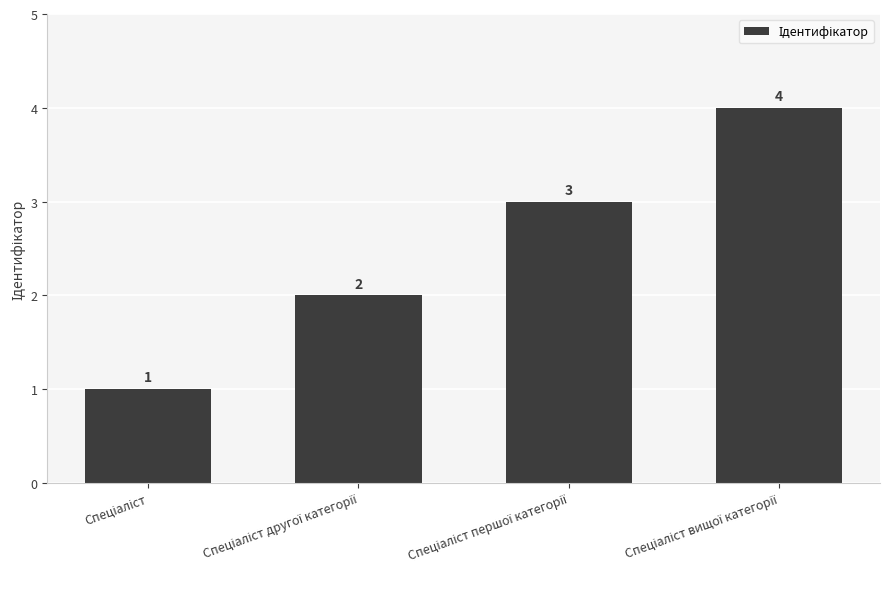

What is the difference between the maximum and minimum values?

3